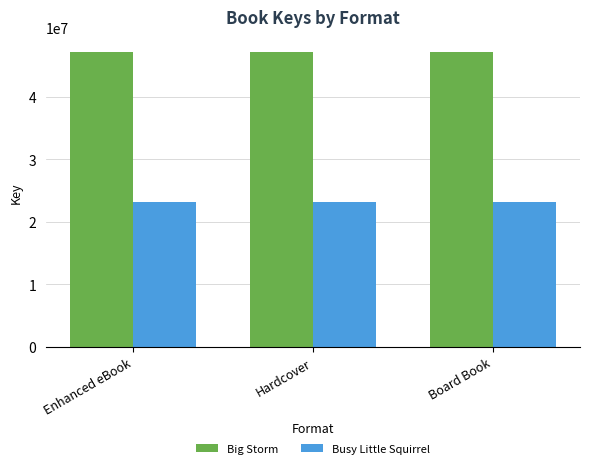

What is the approximate value of Busy Little Squirrel at Board Book?

23141094